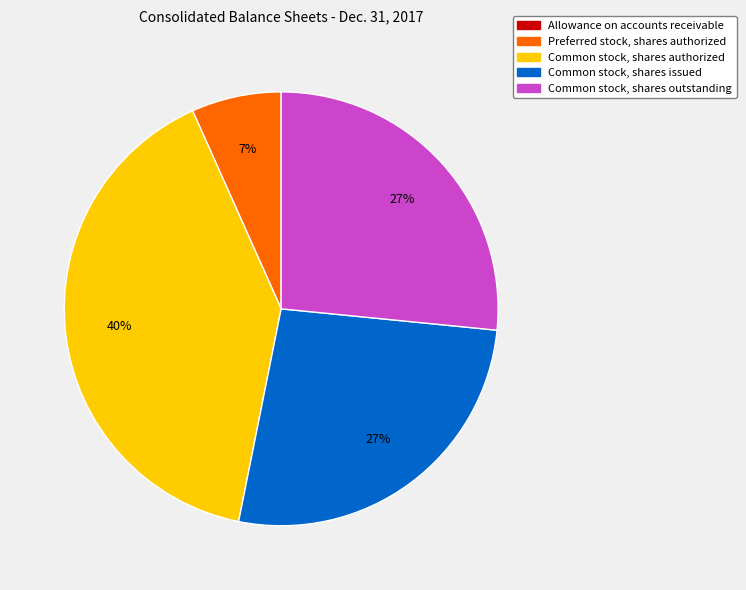

Do Common stock, shares outstanding and Preferred stock, shares authorized together represent more than half of the pie?

No